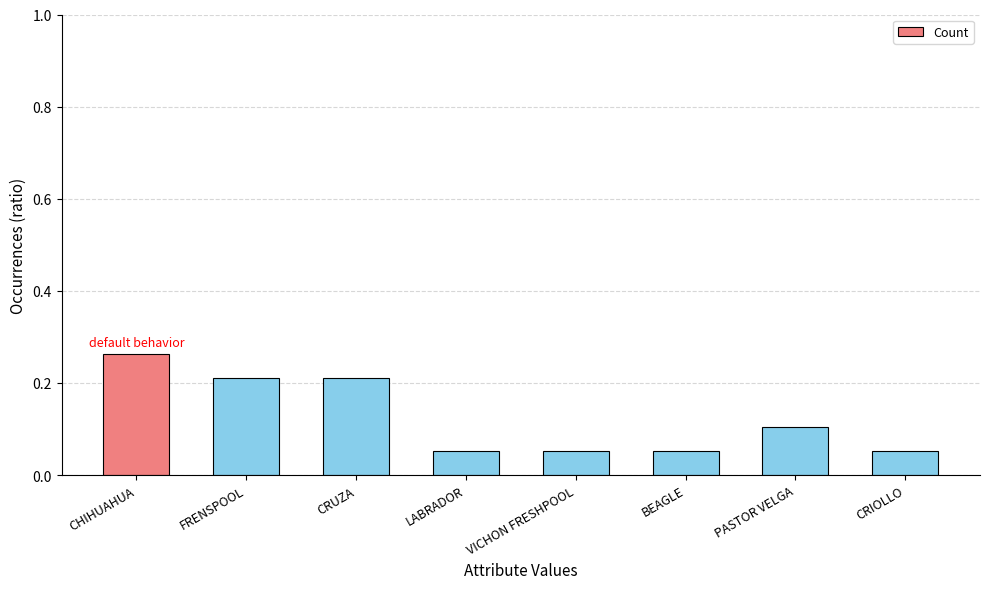

True or false: the data shows 0.3 at CRUZA.

False